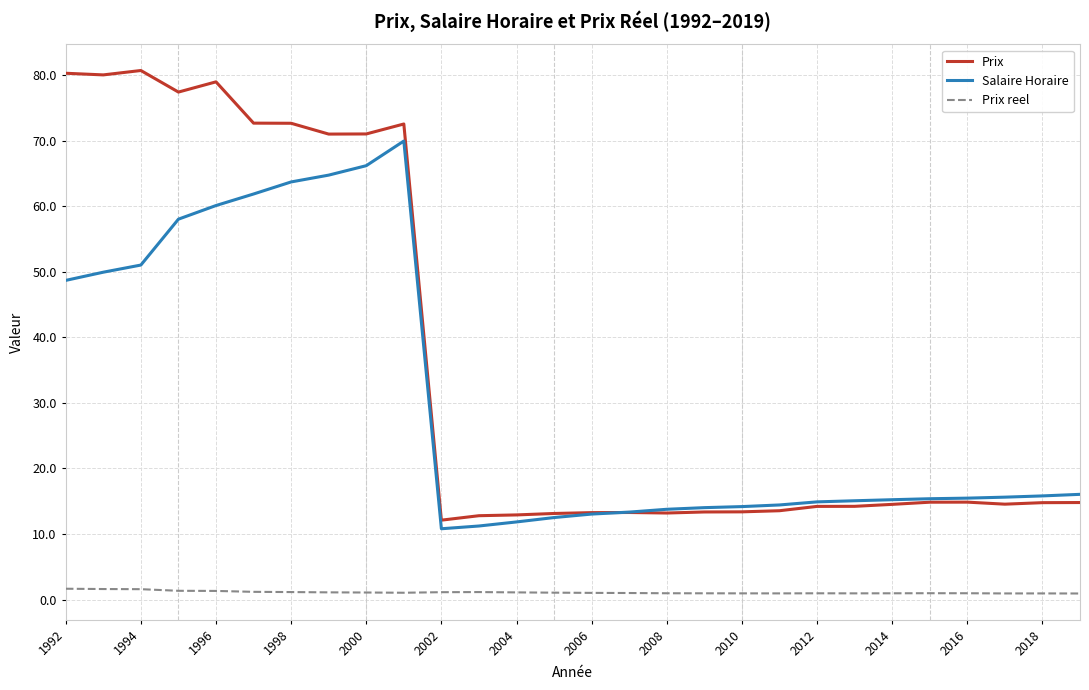

Count the number of data series in this chart.

3